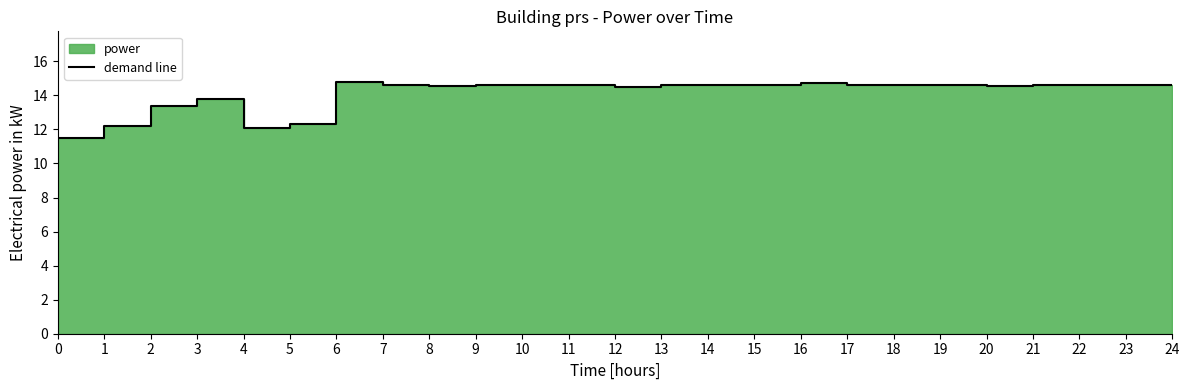

Reading right to left, extract all data points from this chart.

24=14.6	23=14.6	22=14.6	21=14.6	20=14.6	19=14.6	18=14.6	17=14.6	16=14.7	15=14.6	14=14.6	13=14.6	12=14.5	11=14.6	10=14.6	9=14.6	8=14.6	7=14.6	6=14.8	5=12.3	4=12.1	3=13.8	2=13.4	1=12.2	0=11.5